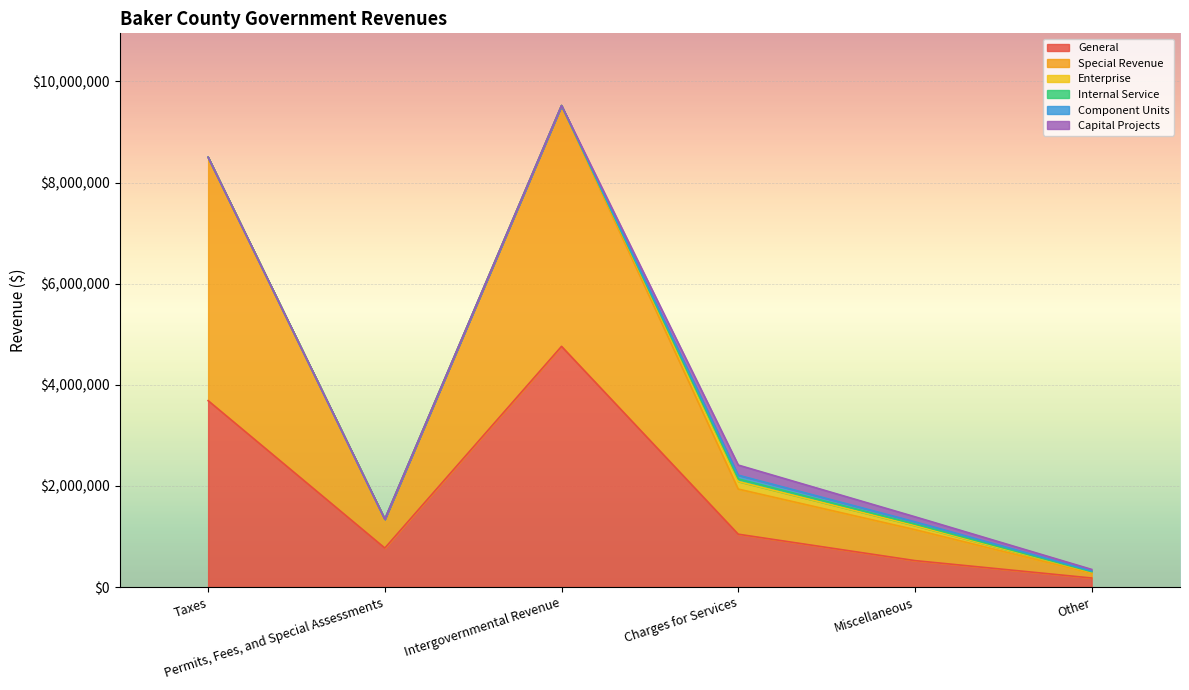

How many data points does each series have?

6